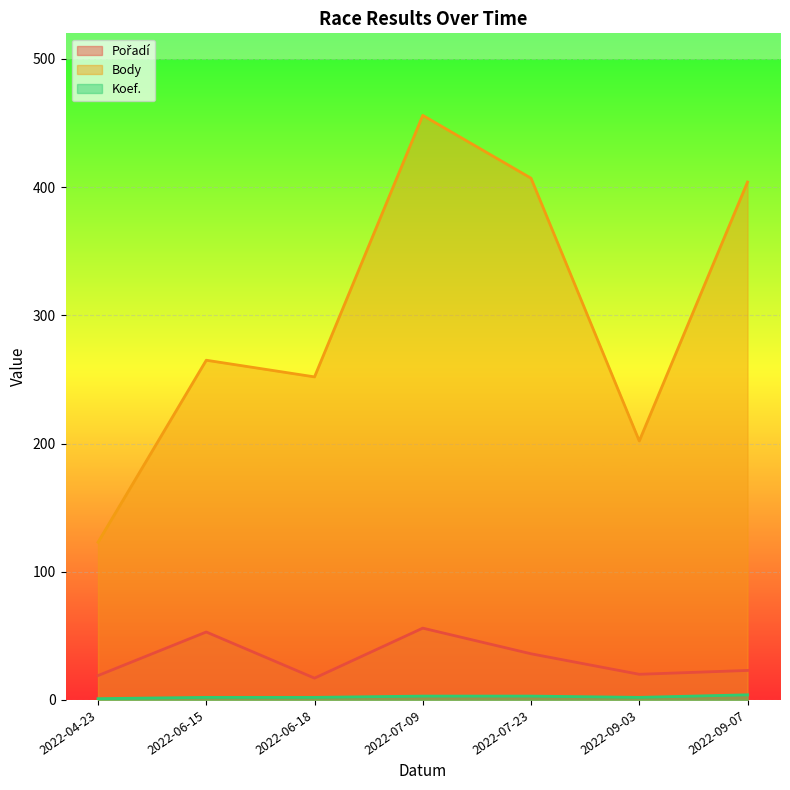

Which series has the widest spread of values?

Body